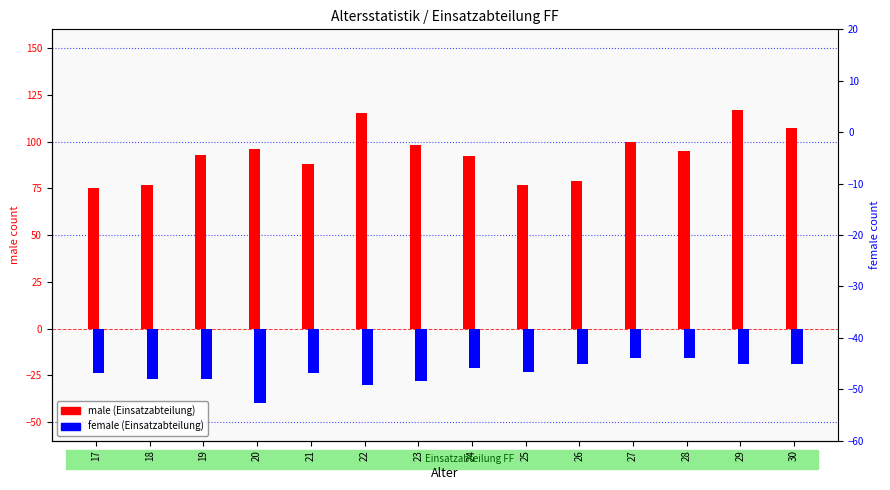

What value does the female (Einsatzabteilung) series have at 23?

-28